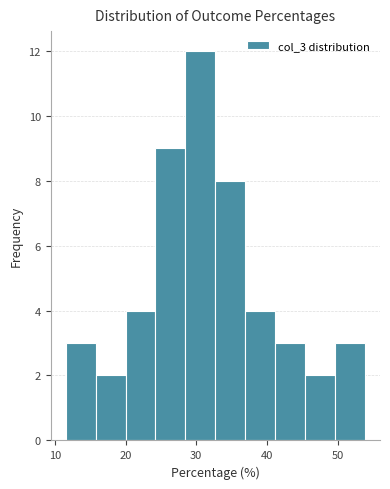

Reading left to right, list every bar in this chart as the range it spans on the x-axis followed by its height. Neither the bar edges nor the heights are printed on the chart, so give them approximately, as read against the axes.

12 to 16: 3
16 to 20: 2
20 to 24: 4
24 to 28: 9
28 to 33: 12
33 to 37: 8
37 to 41: 4
41 to 45: 3
45 to 50: 2
50 to 54: 3